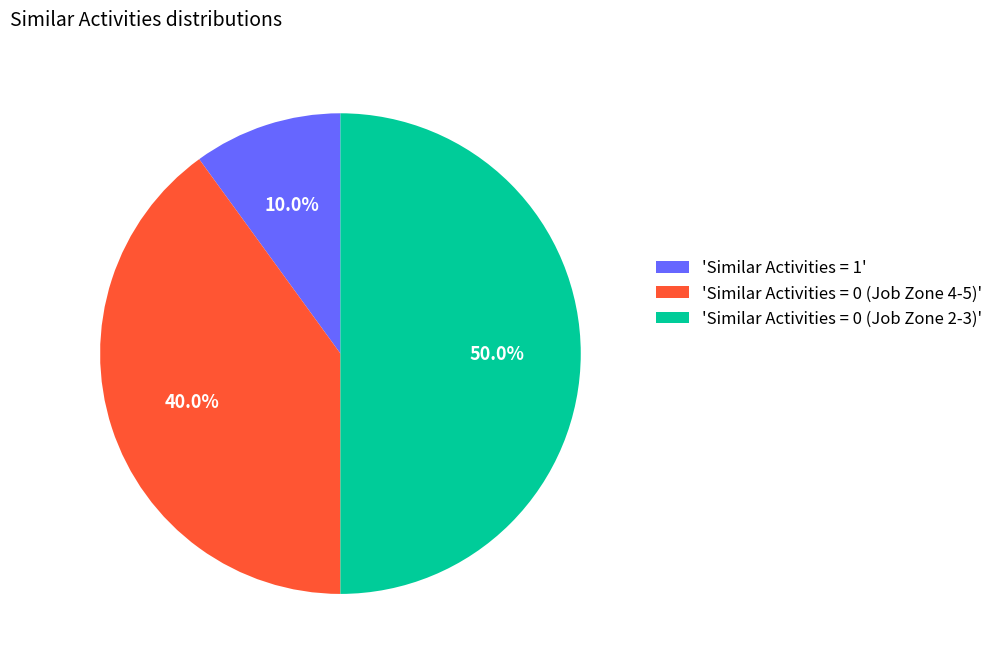

Combined, what portion of the pie is 'Similar Activities = 0 (Job Zone 4-5)' and 'Similar Activities = 1'?

50.0%